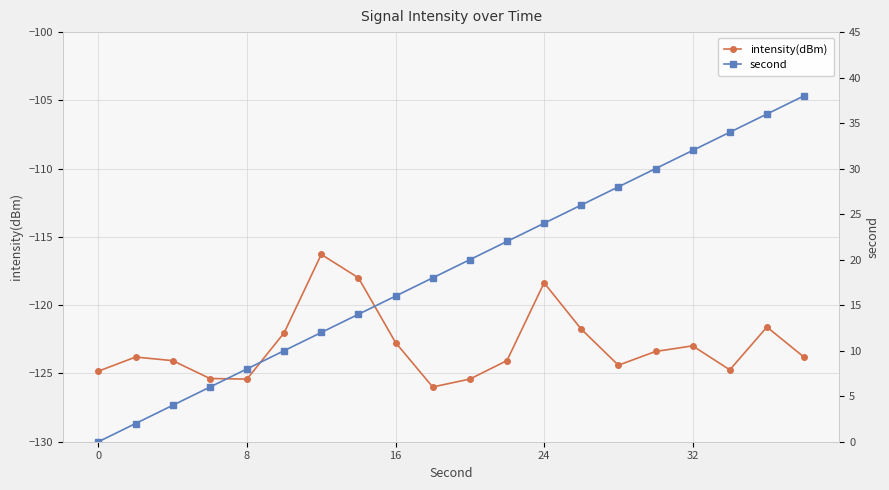

What is the value of the second point at the 10th from the left?

18.0